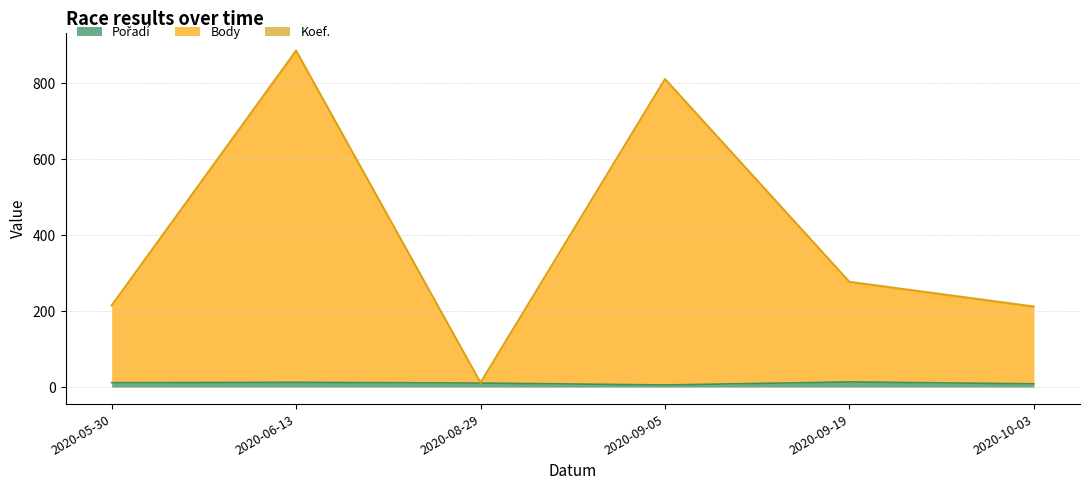

At which category is the sum across all series the highest?

2020-06-13